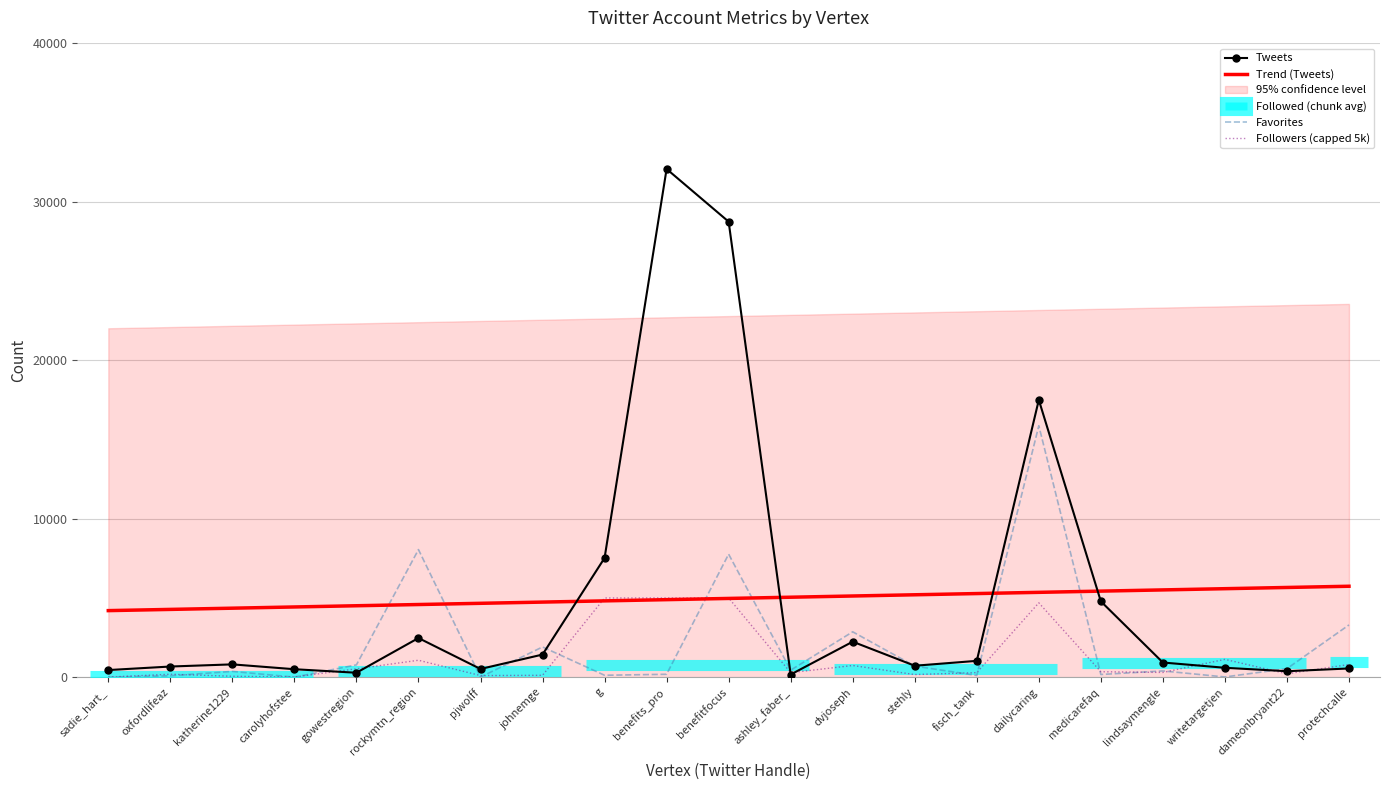

What is the greatest value displayed?

32076